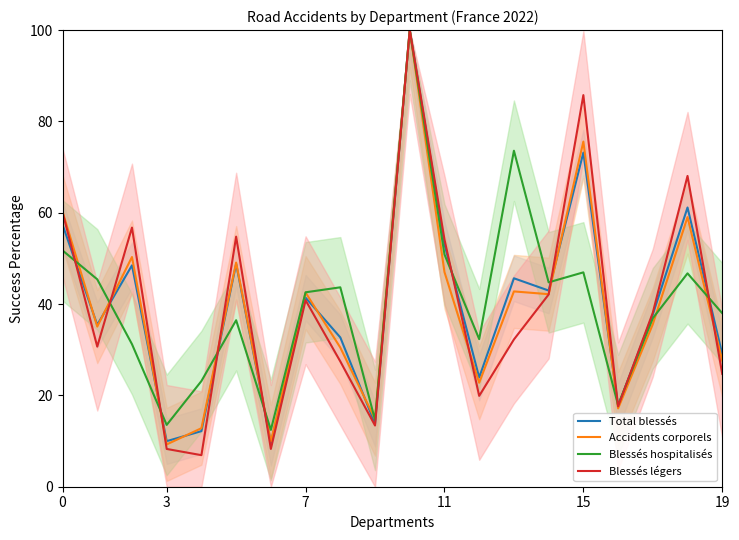

How many data points does each series have?

20